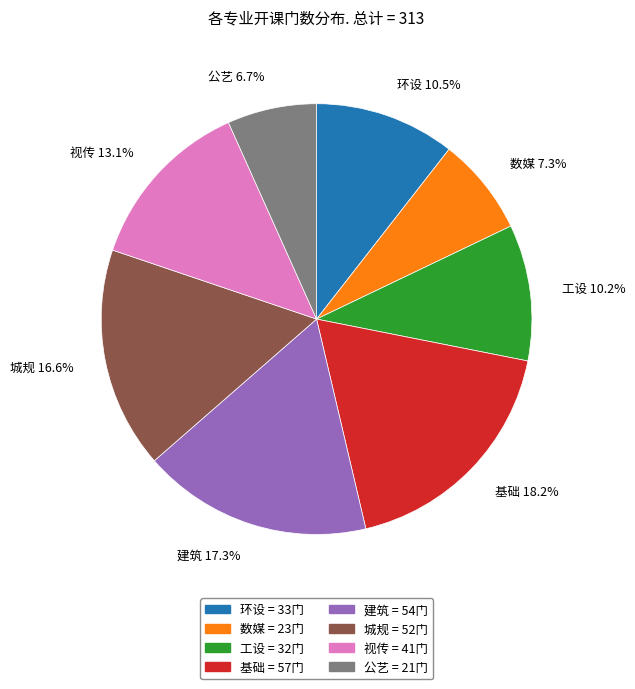

Which category has the biggest portion of the pie?

基础